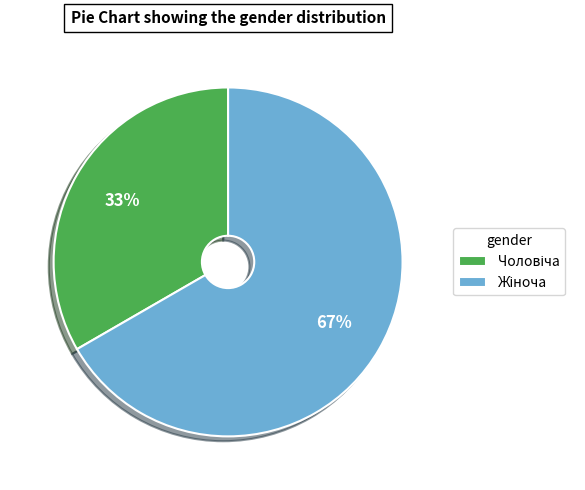

How many segments does this pie chart have?

2